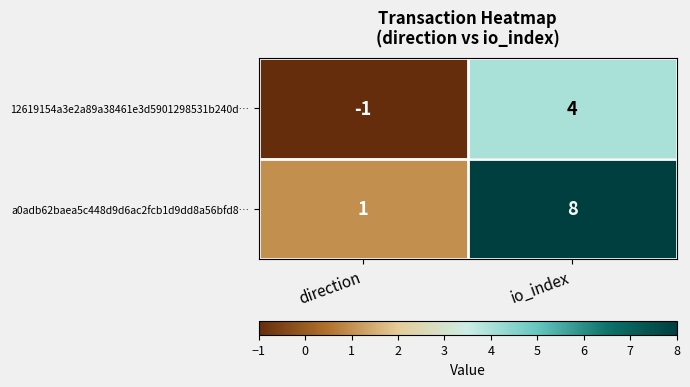

Which series has the largest total across all categories?

a0adb62baea5c448d9d6ac2fcb1d9dd8a56bfd8…